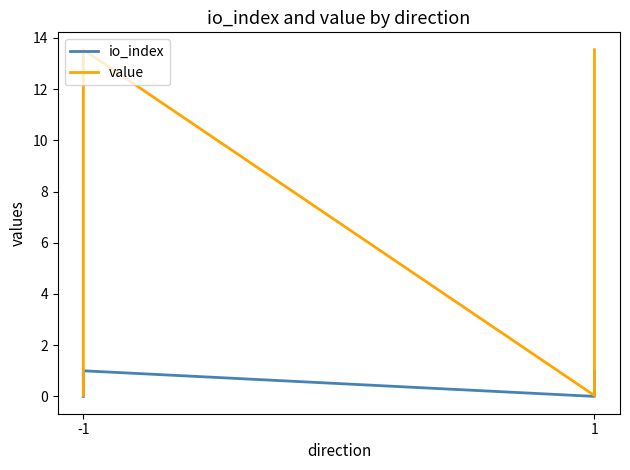

How many values in the value series are below 13?

2